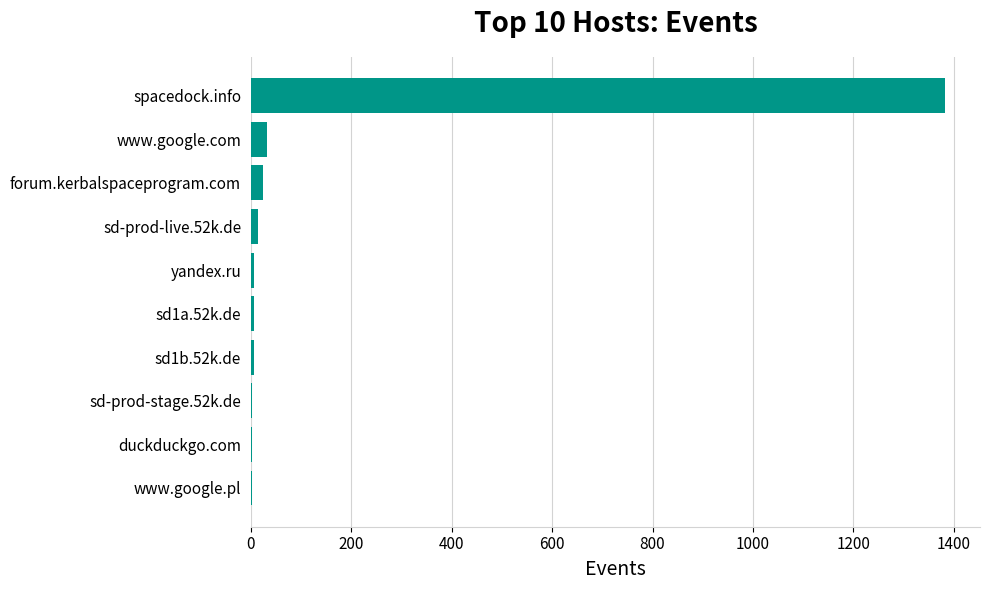

What is the greatest value displayed?

1383